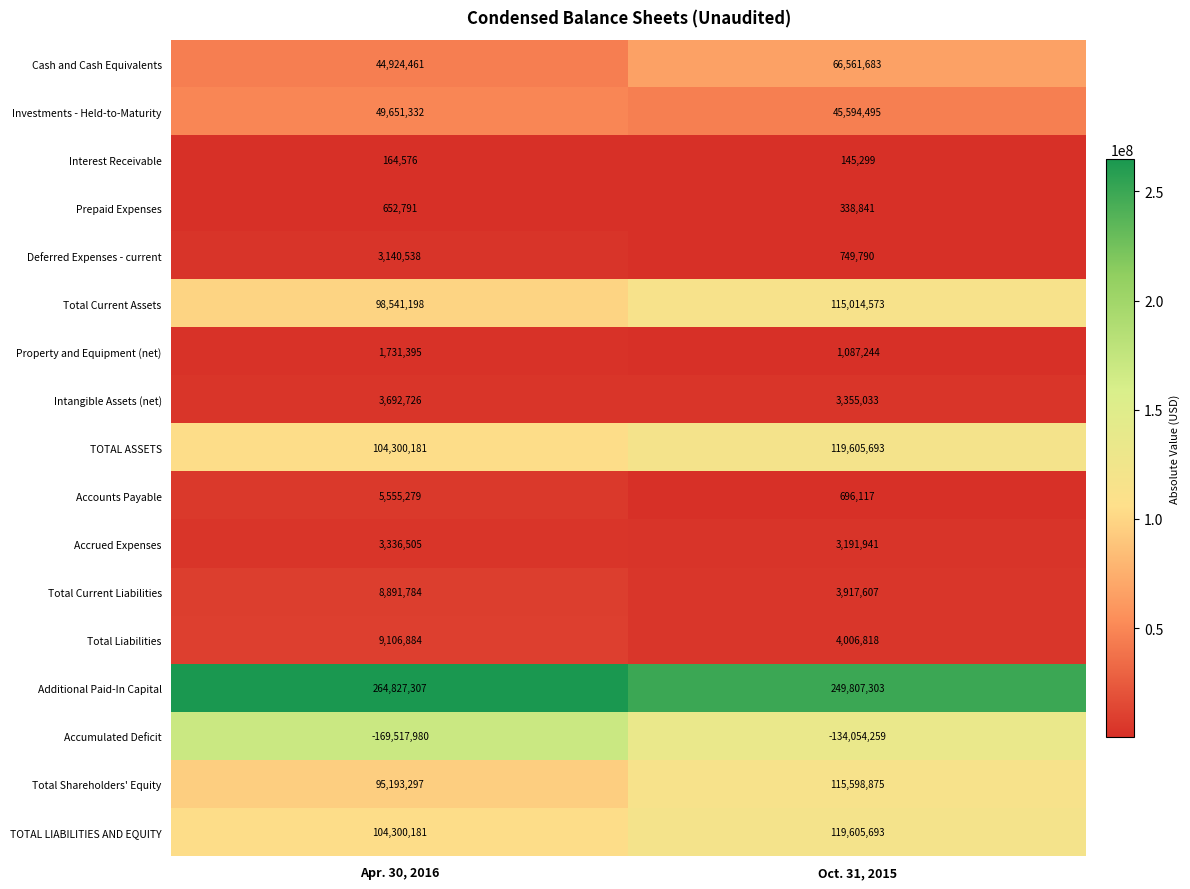

What is the spread (max minus min) of values at Apr. 30, 2016?

434345287